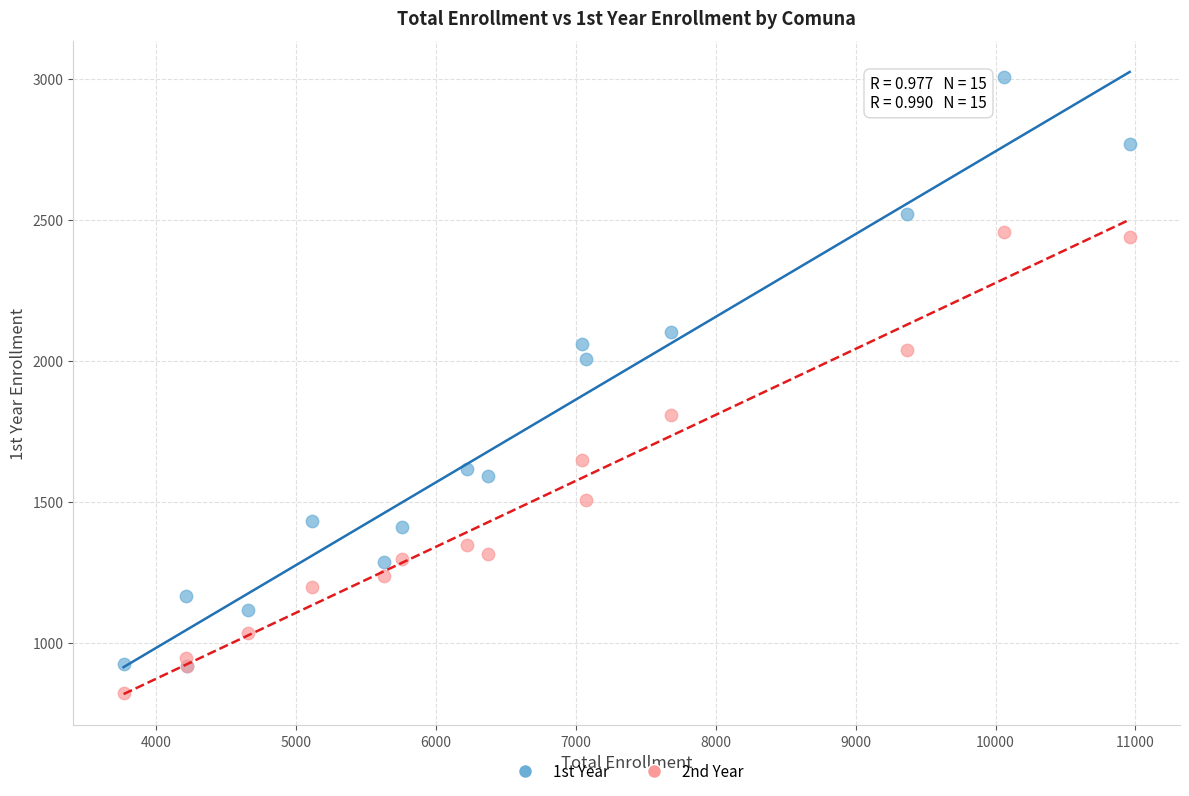

What are all the series names shown in the legend?

1st Year, 2nd Year